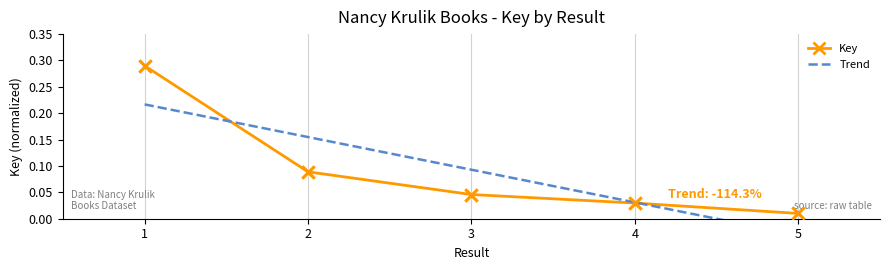

Which has a higher value, 2 or 5?

2